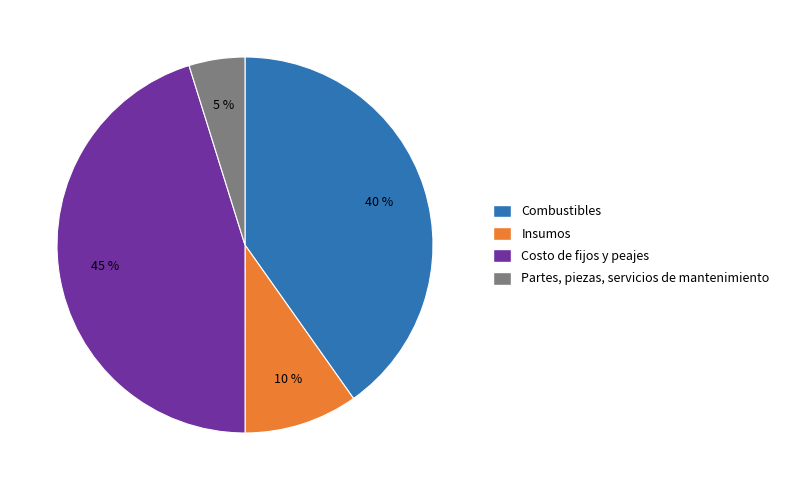

Count the number of slices in the pie.

4